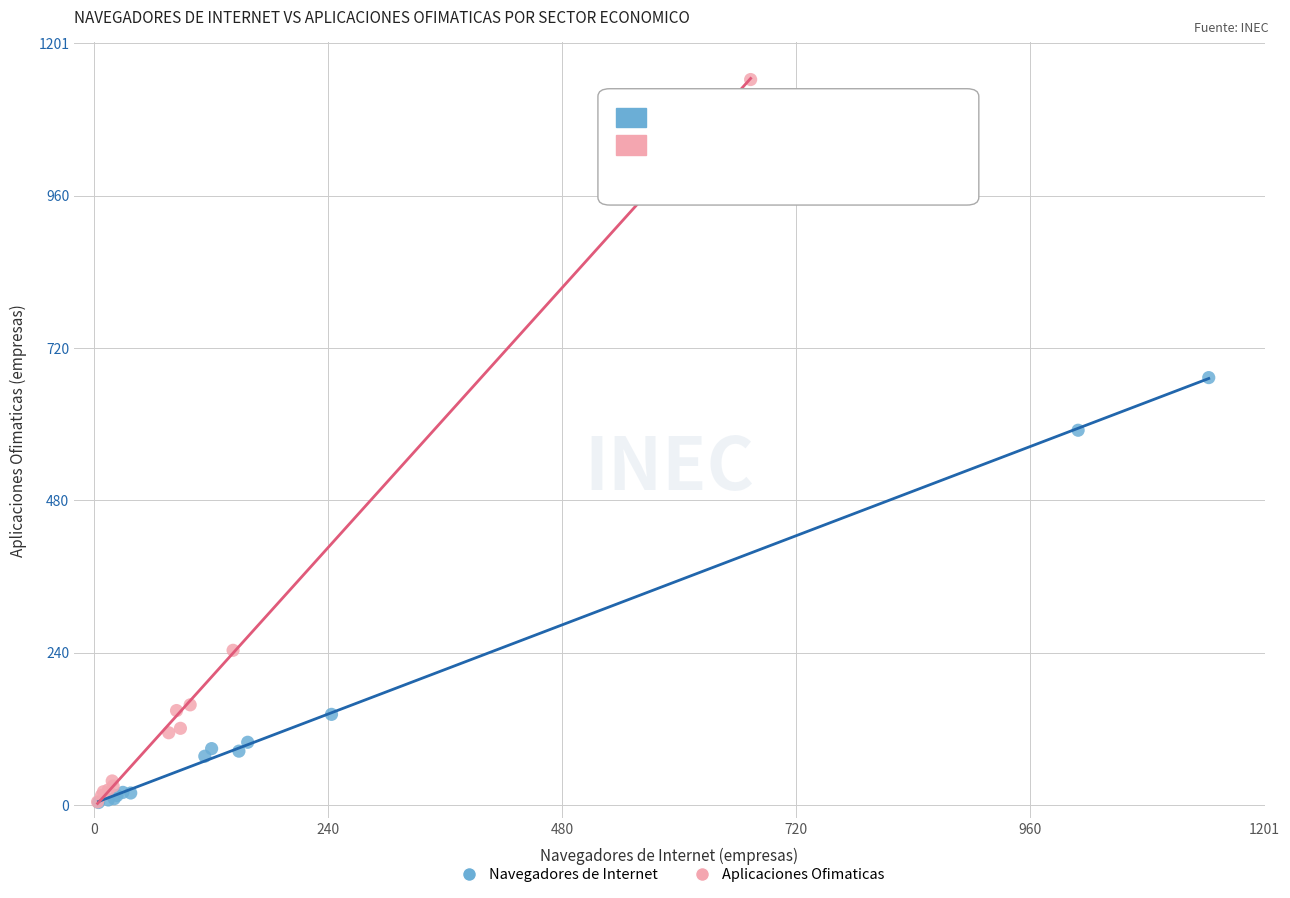

Which series has the widest spread of Y values?

Aplicaciones Ofimaticas